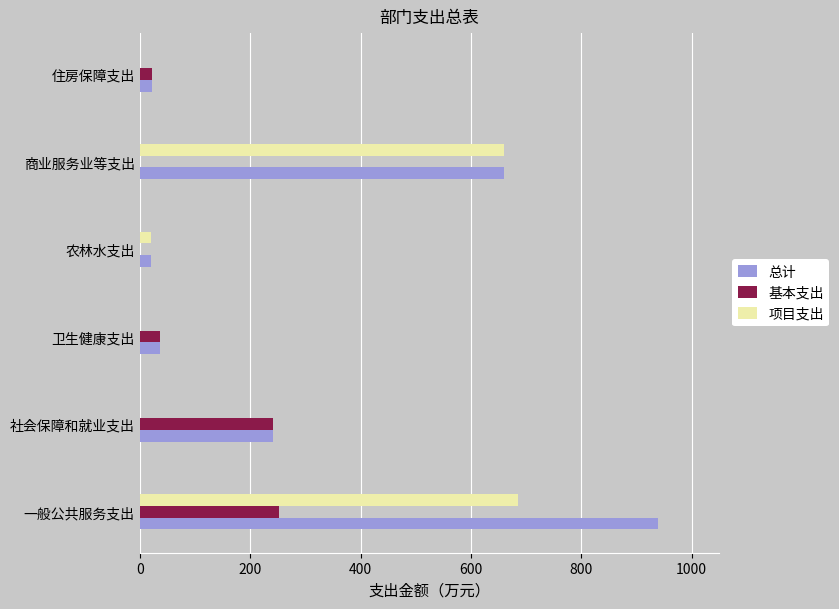

What are all the series names shown in the legend?

总计, 基本支出, 项目支出